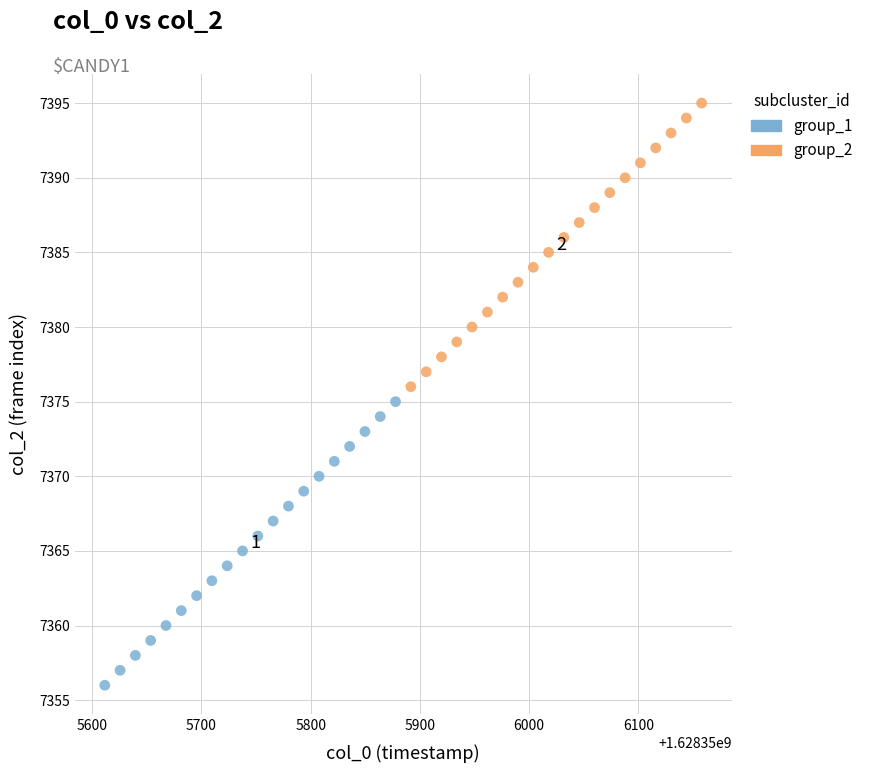

Which series contains the highest Y value?

group_2